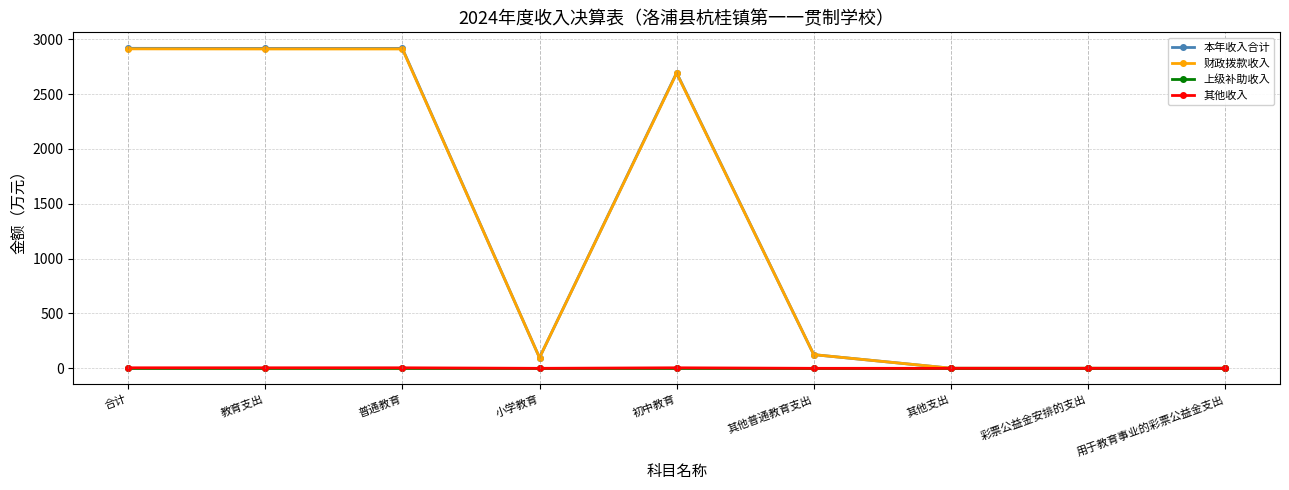

Where is 财政拨款收入 nearest to the value 1456?

初中教育